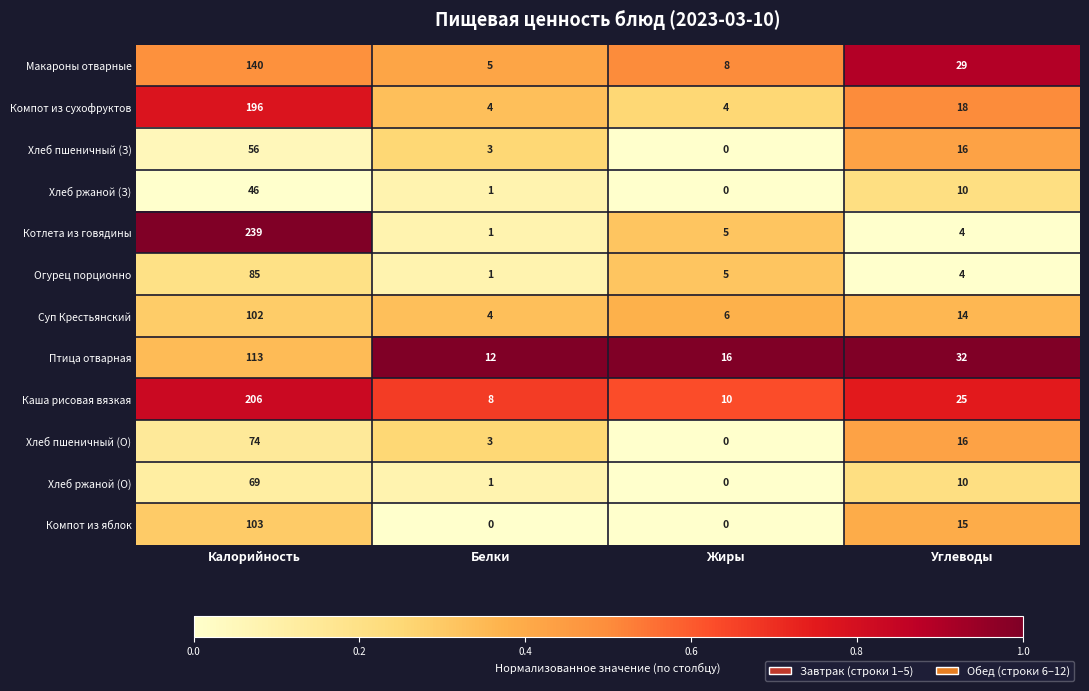

Which series has the widest spread of values?

Котлета из говядины